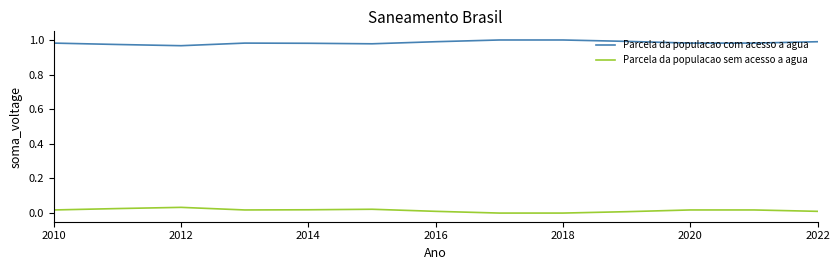

Rank the series by their maximum value, from lowest to highest.

Parcela da populacao sem acesso a agua, Parcela da populacao com acesso a agua